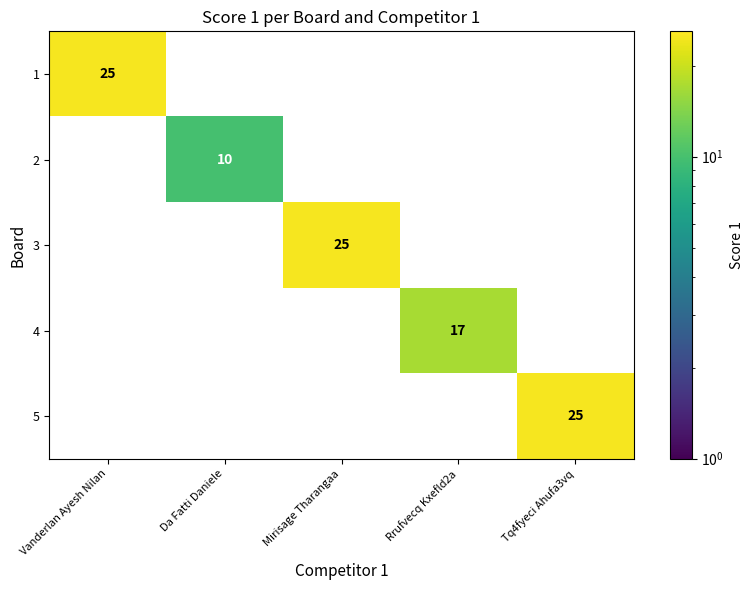

What is the spread (max minus min) of values at Vanderlan Ayesh Nilan?

25